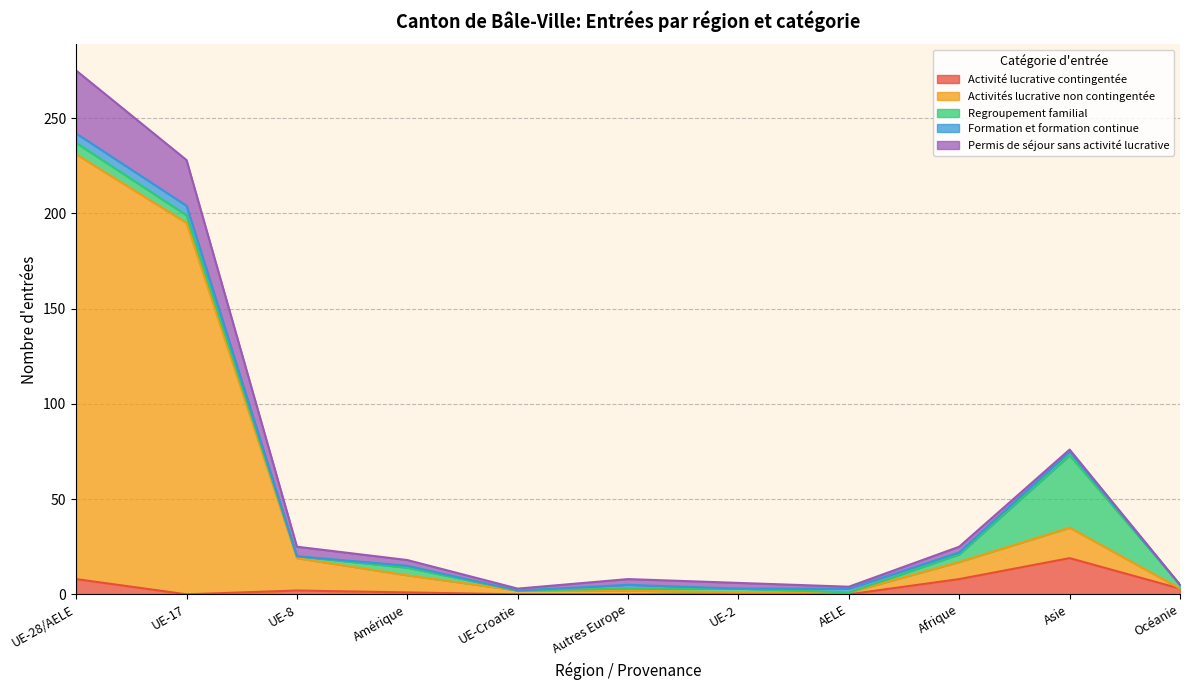

What are all the series names shown in the legend?

Activité lucrative contingentée, Activités lucrative non contingentée, Regroupement familial, Formation et formation continue, Permis de séjour sans activité lucrative